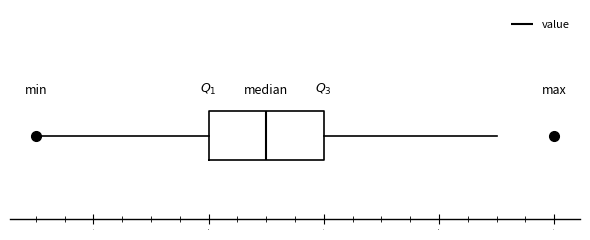

Read this box plot against the x-axis: the position of the median line, the range covered by the box, and the ends of both whiskers. The values are not printed on the chart, so give them approximately, as read against the axis.

median 4.7, box 4.6 to 4.8, whiskers 4.3 to 5.1